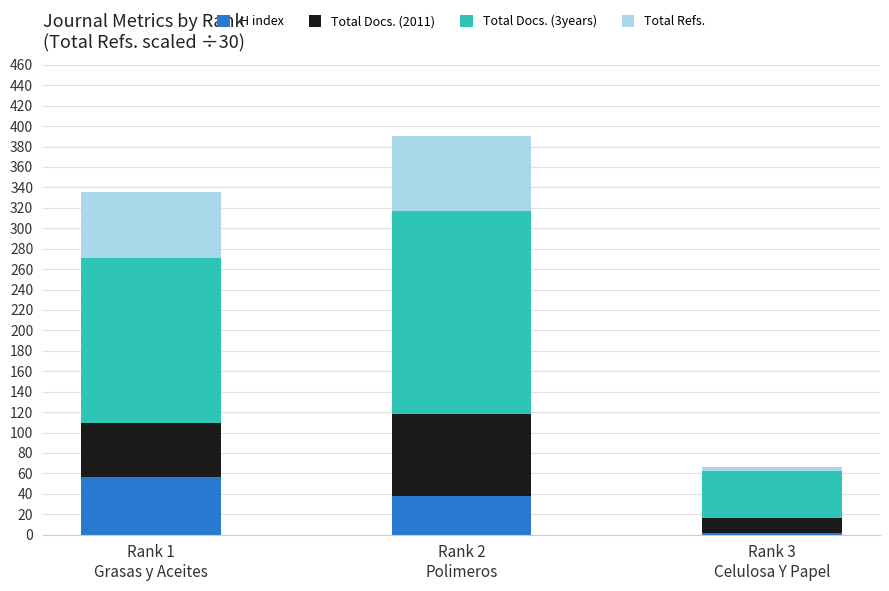

What is the difference between the second highest and minimum values in the H index series?

36.0